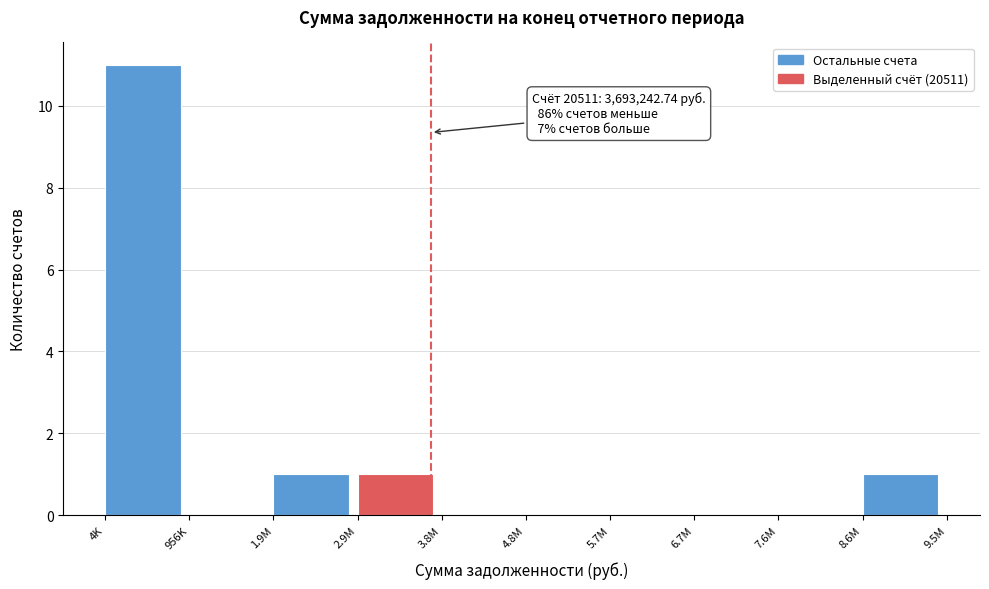

Reading right to left, what are all the values shown in this chart?

8.6M=1	7.6M=0	6.7M=0	5.7M=0	4.8M=0	3.8M=0	2.9M=1	1.9M=1	956K=0	4K=11